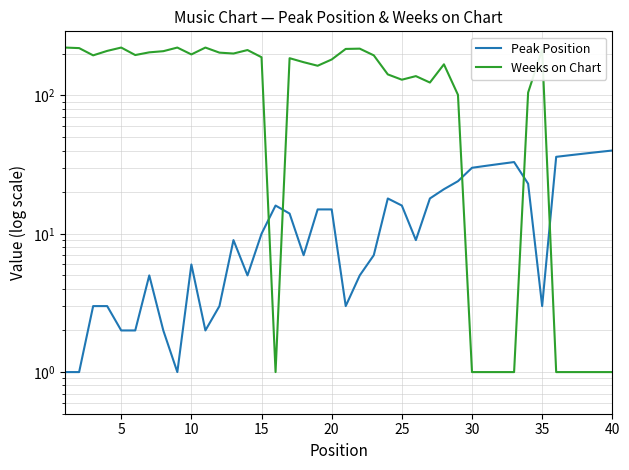

What is the sum of the Peak Position values at 29 and 0?

31